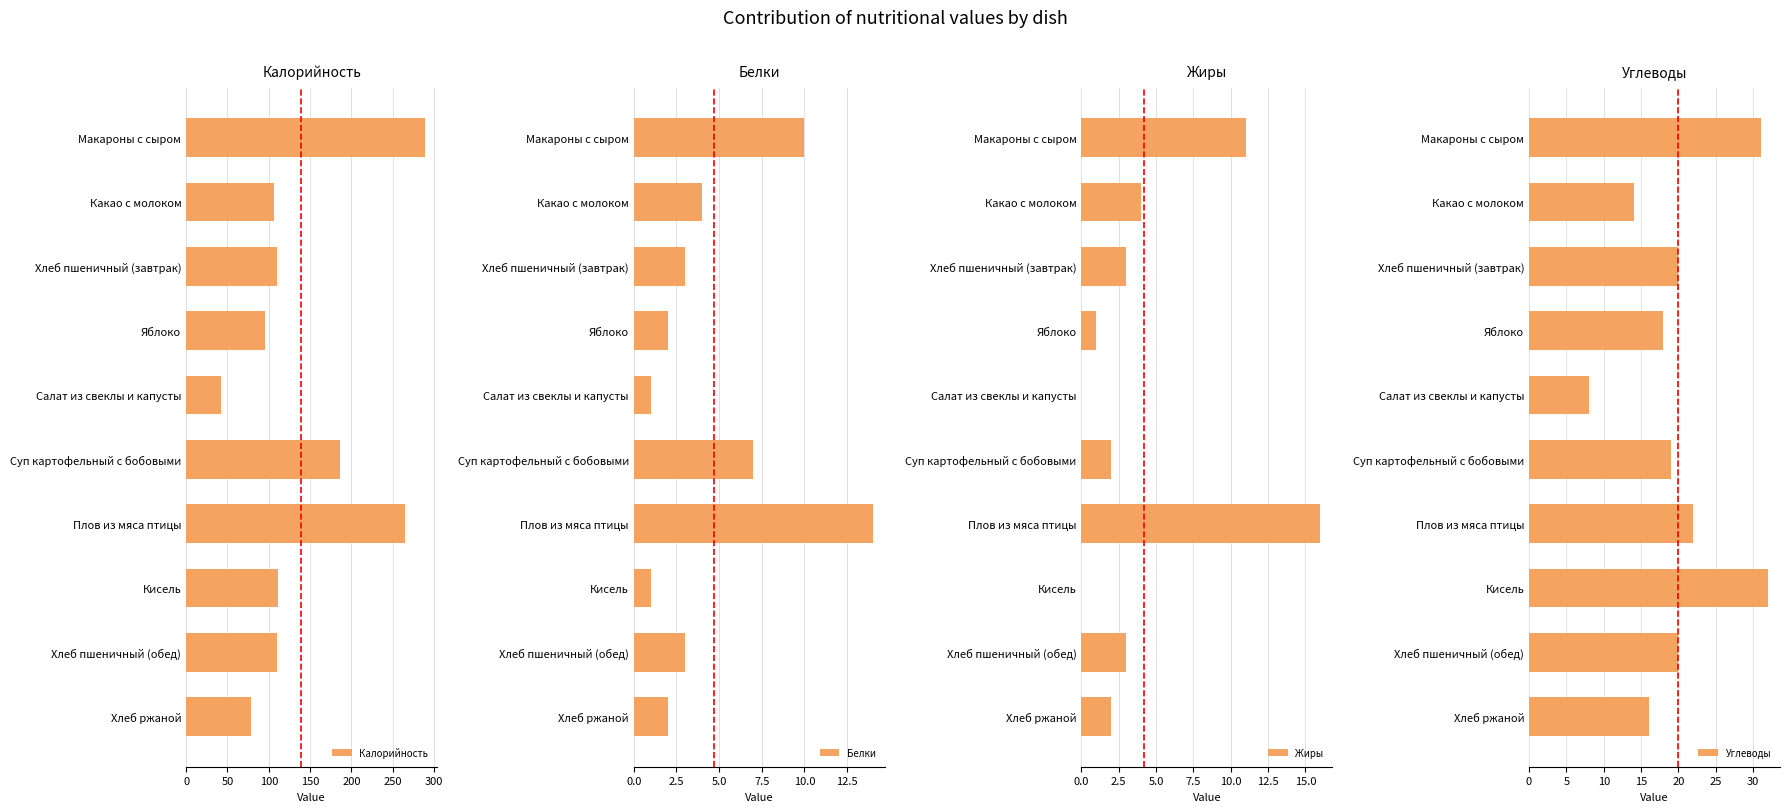

What is the value of the Жиры bar at the 10th from the left?

2.0